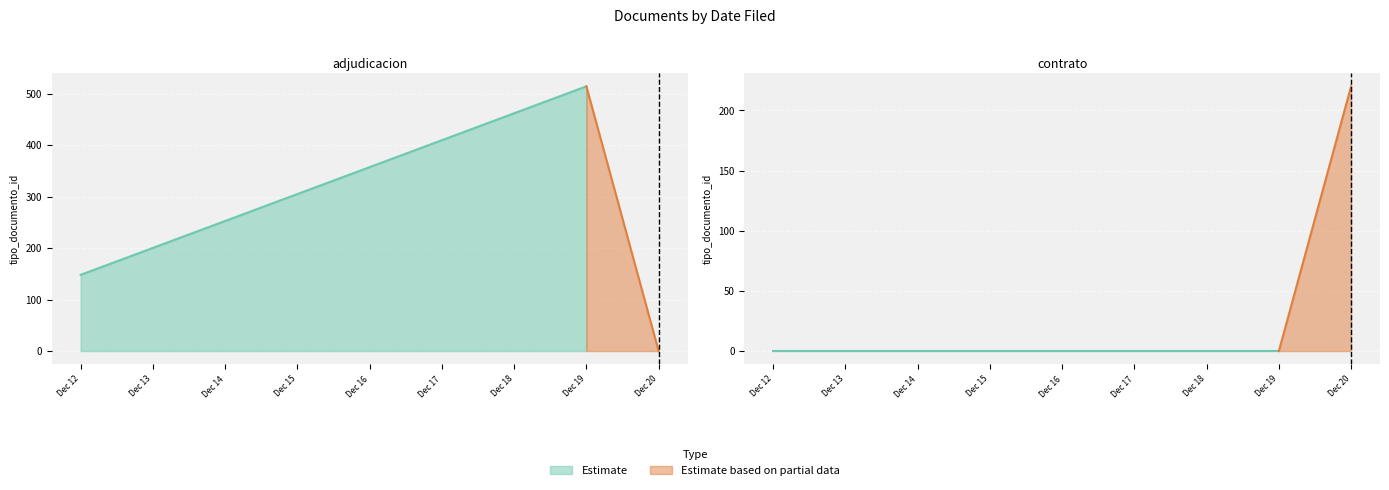

True or false: Estimate based on partial data and Estimate cross at least once.

False